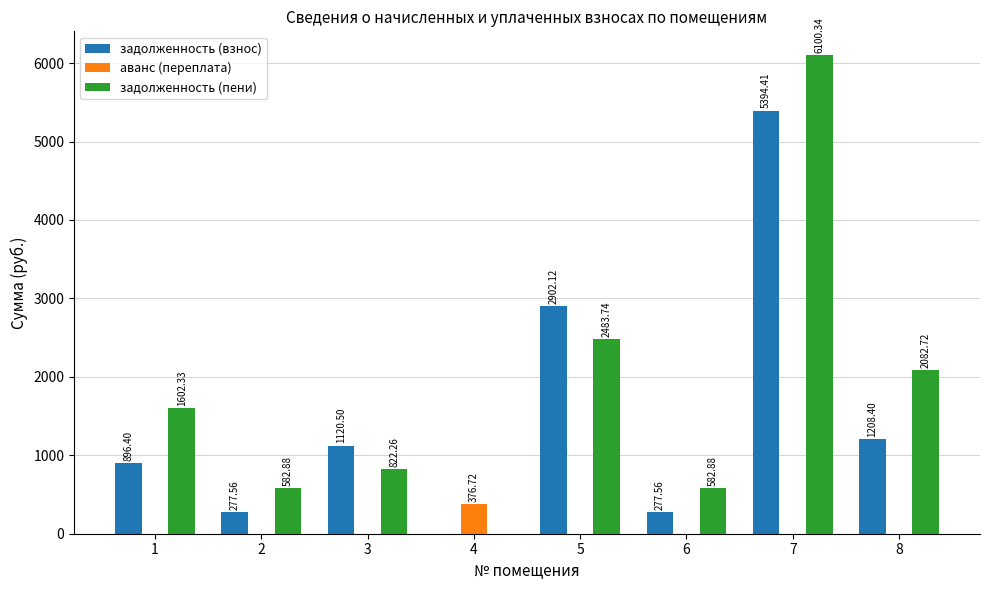

What value does the задолженность (пени) series have at 3?

822.3